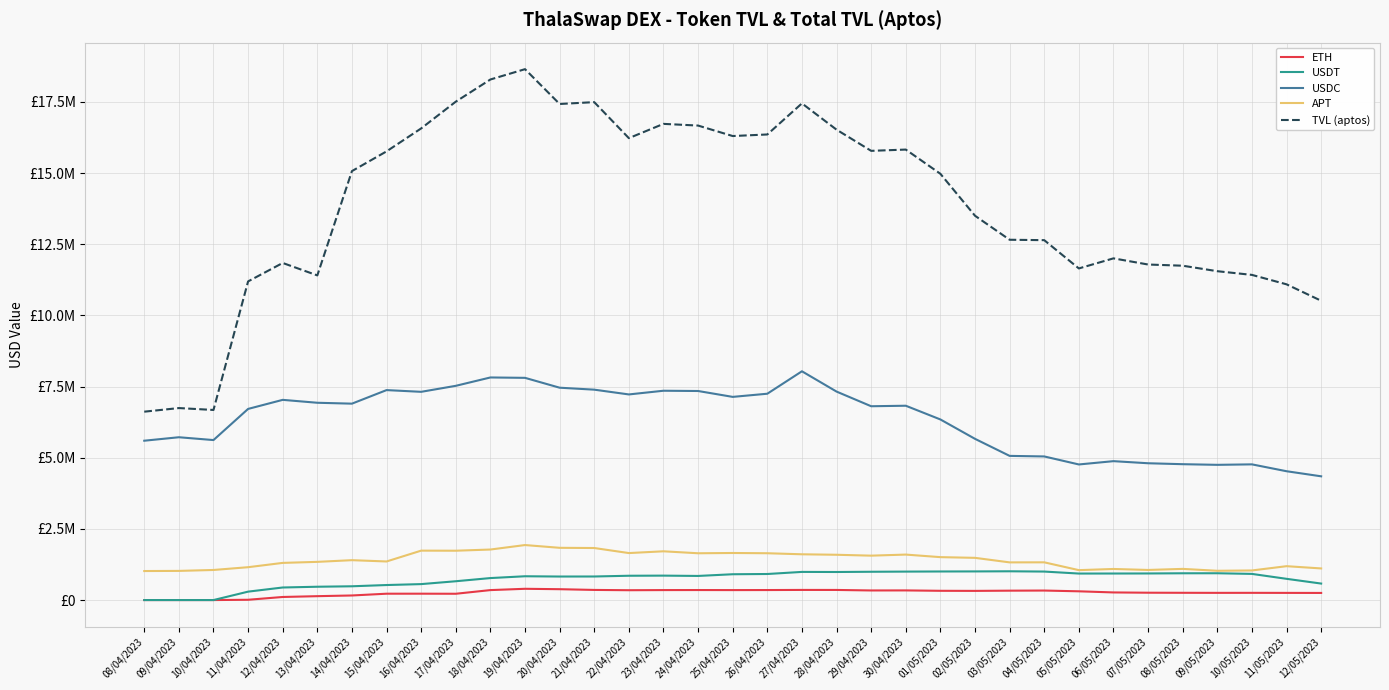

What is the sum of all APT values?

49478400.0